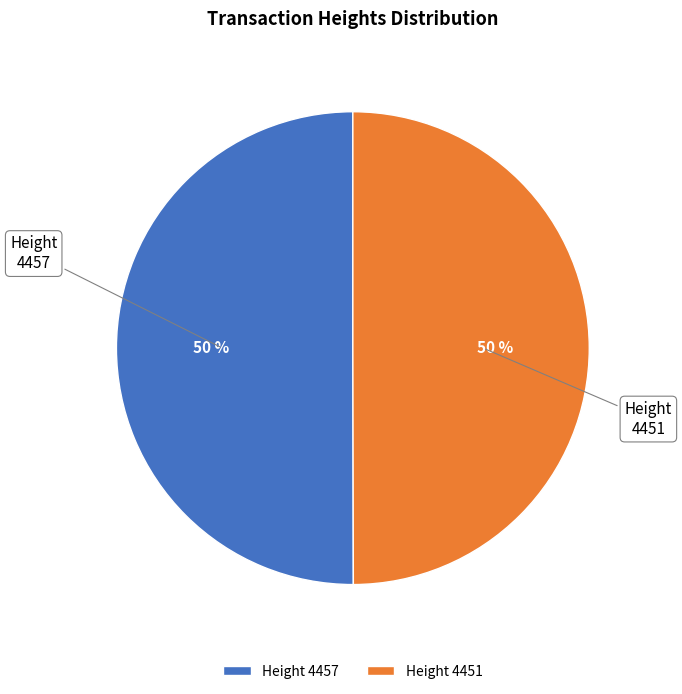

To the nearest percent, what portion does Height 4457 represent?

50%